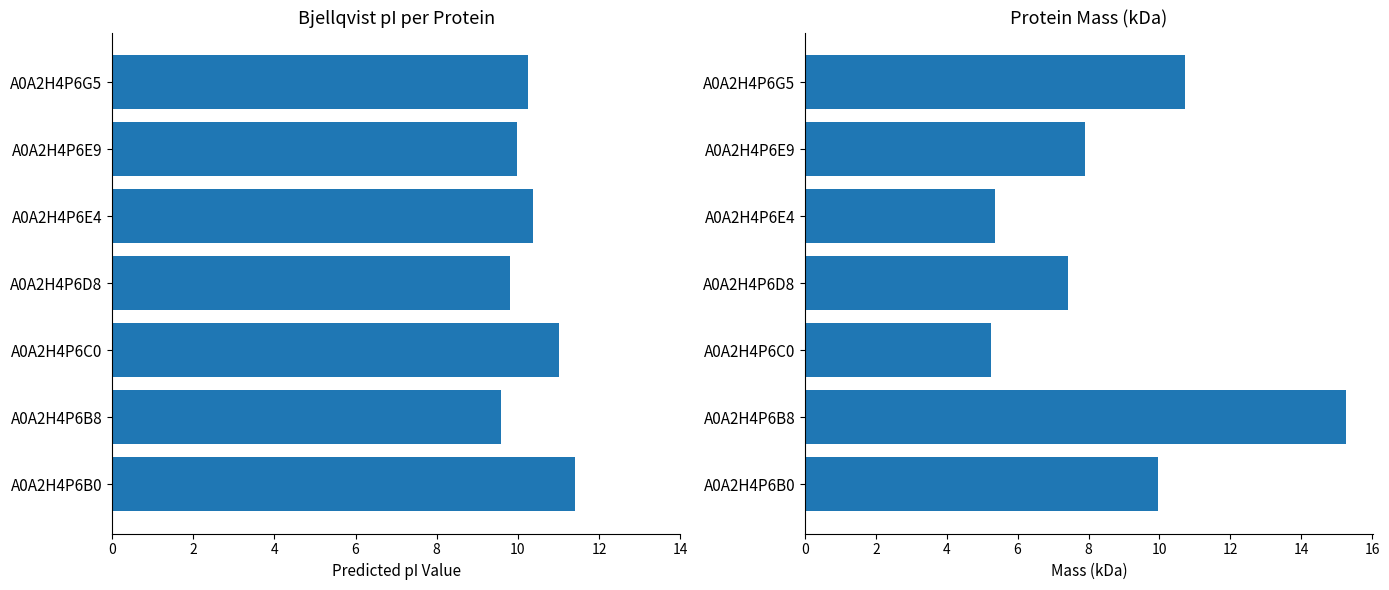

Which series has the largest total across all categories?

Bjellqvist